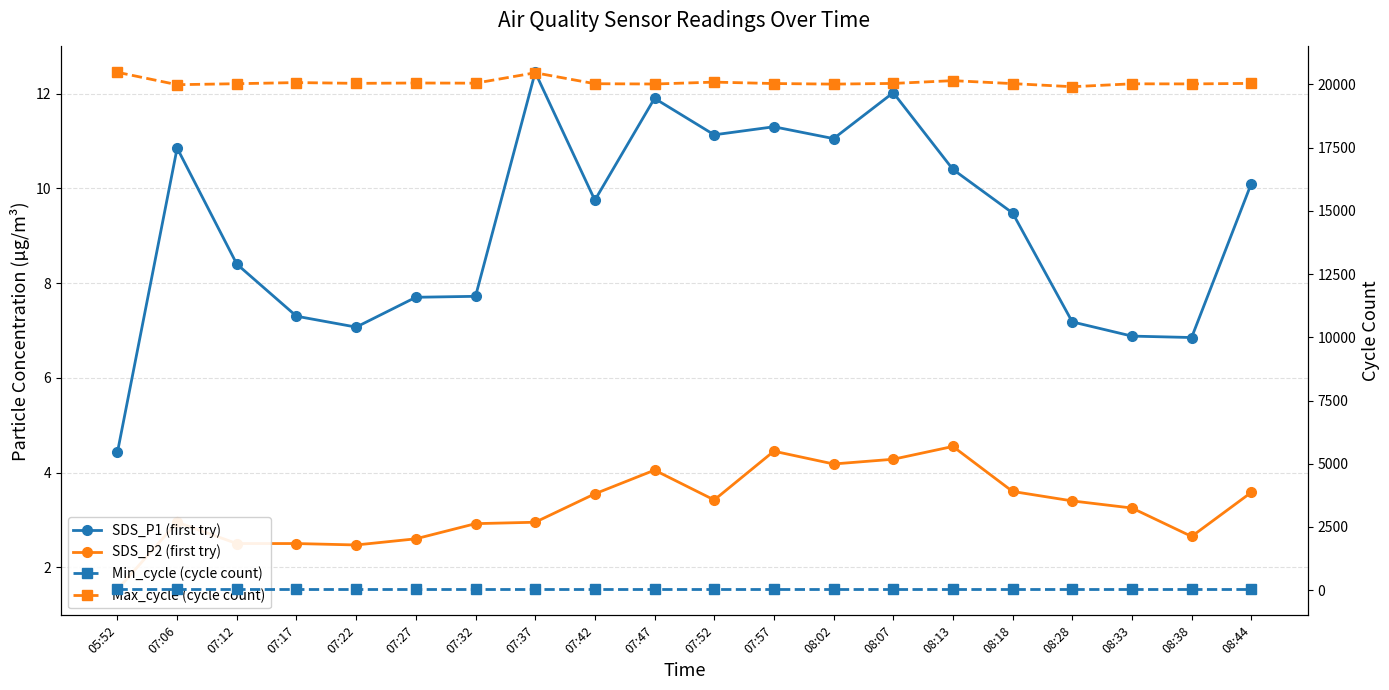

What is the average value of the SDS_P2 (first try) series?

3.3